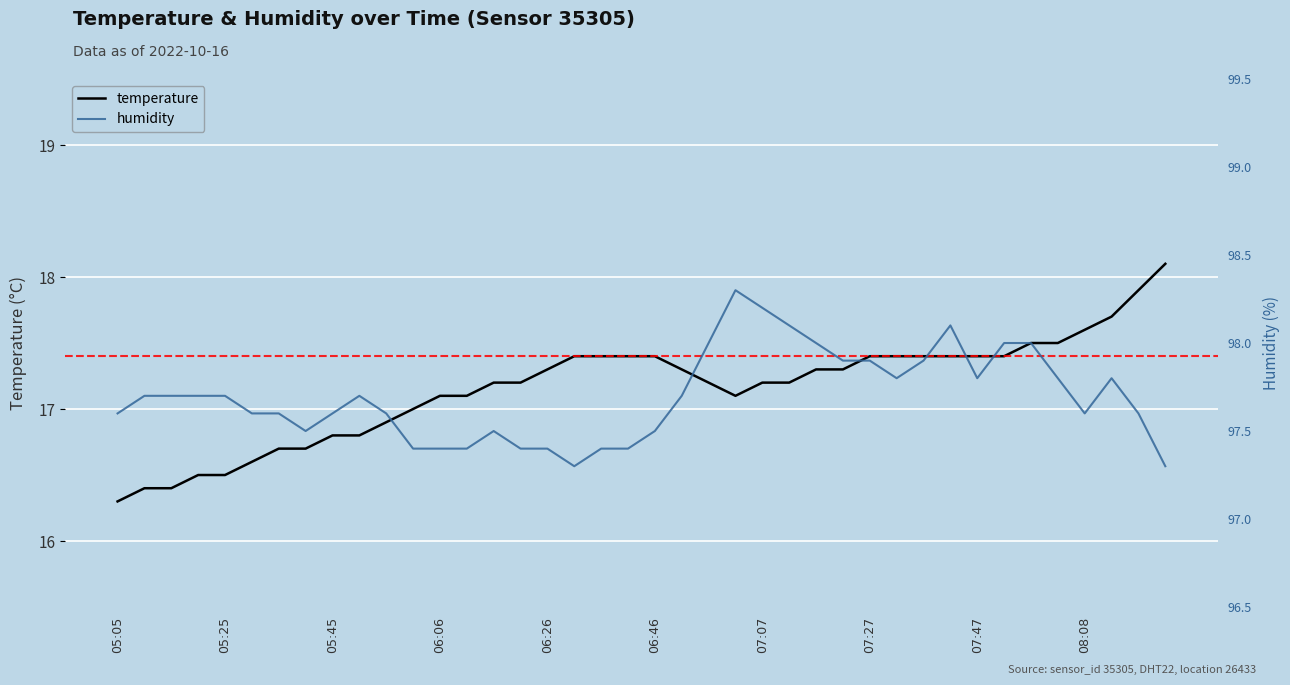

What is the value of the temperature point at the 25th from the left?

17.2